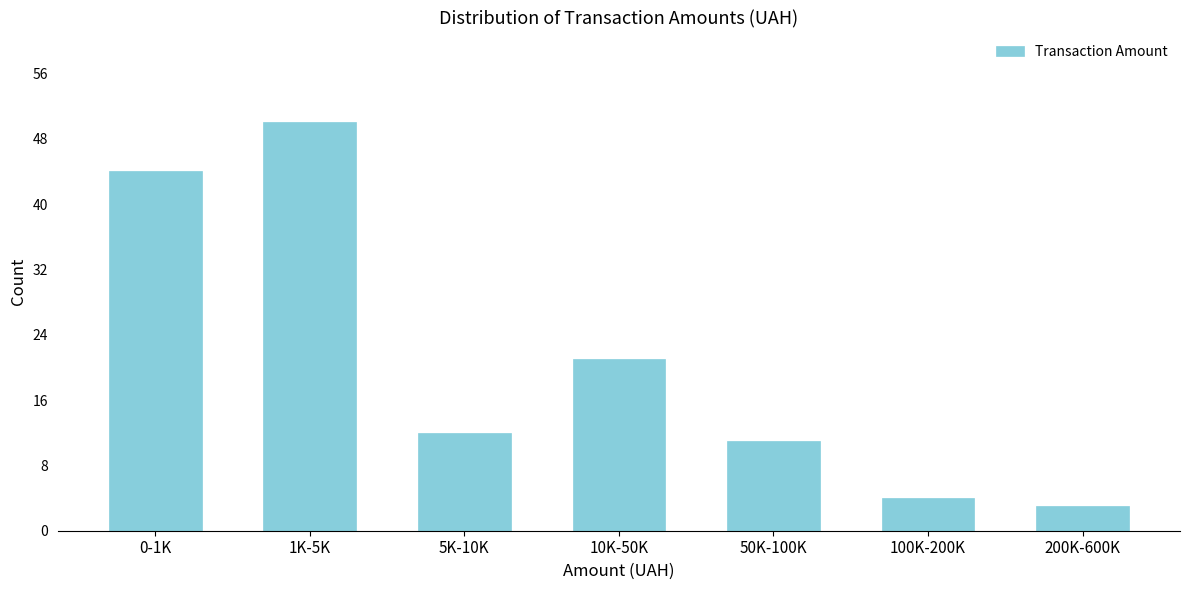

Reading left to right, extract all data points from this chart.

0-1K=44	1K-5K=50	5K-10K=12	10K-50K=21	50K-100K=11	100K-200K=4	200K-600K=3